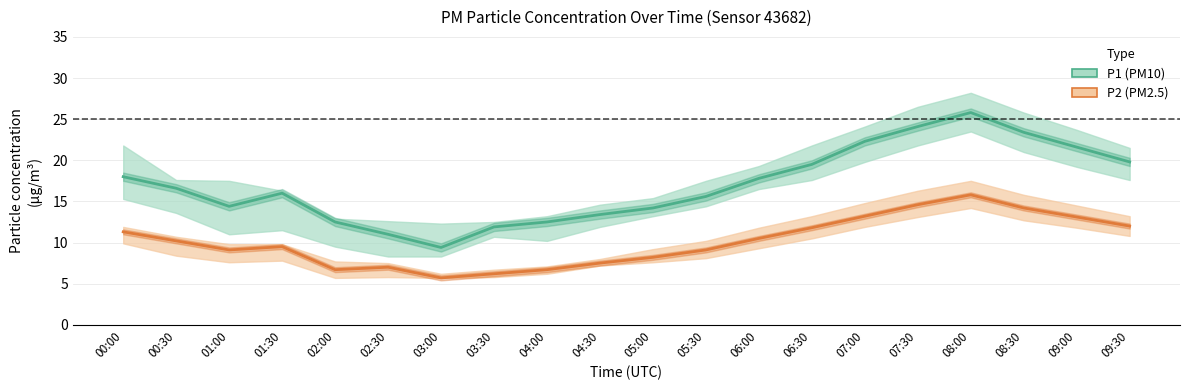

How many interior local valleys does the P1 (PM10) series have?

2